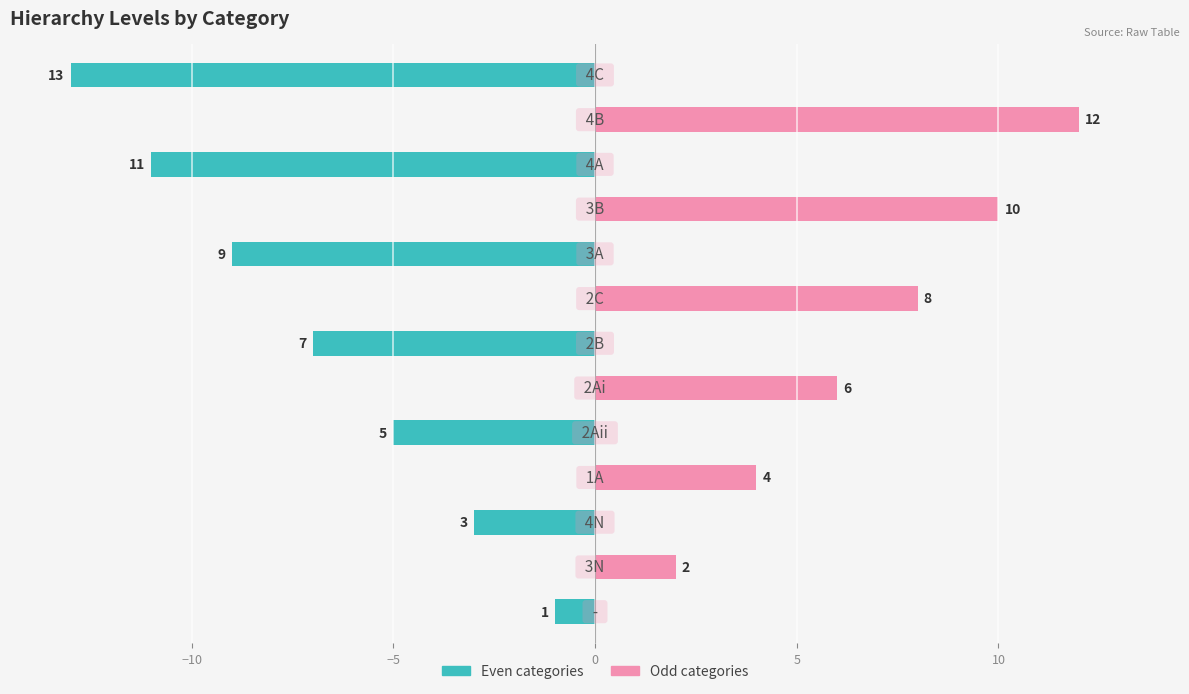

Which has a higher value, −5 or 11?

11